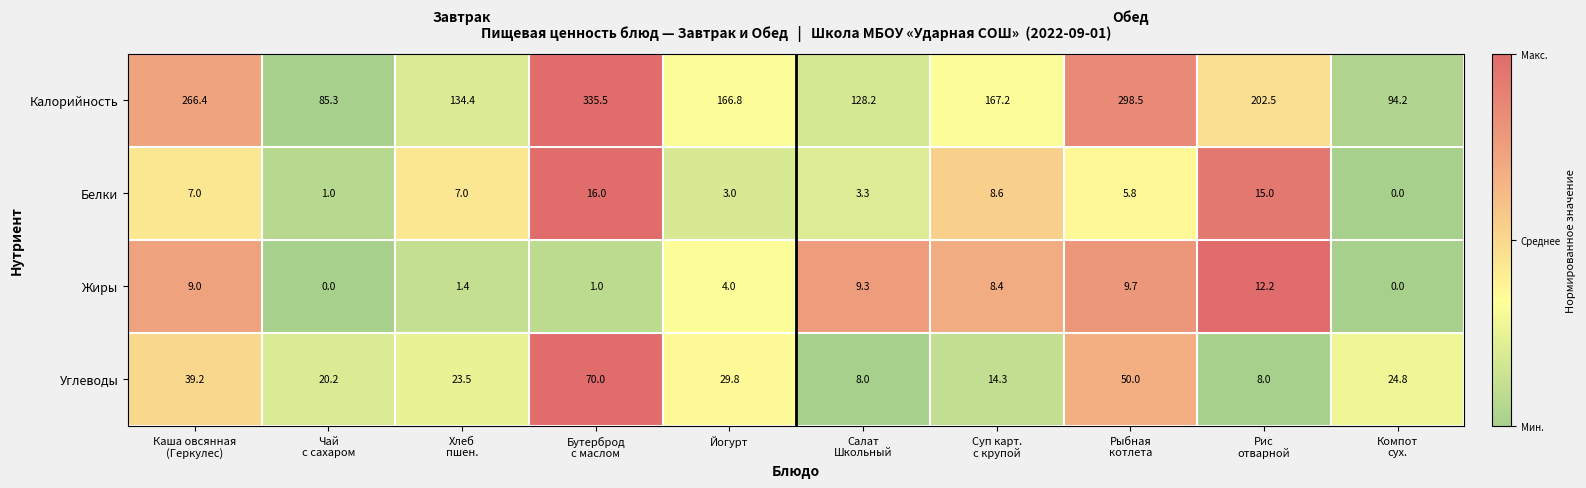

Which series has the largest range (max minus min)?

Калорийность